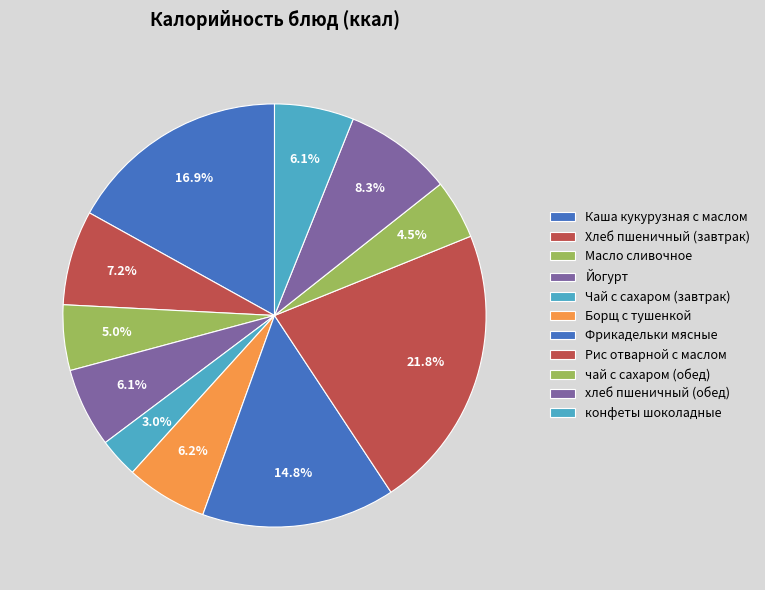

Rank the categories by value from lowest to highest.

Чай с сахаром (завтрак), чай с сахаром (обед), Масло сливочное, Йогурт, конфеты шоколадные, Борщ с тушенкой, Хлеб пшеничный (завтрак), хлеб пшеничный (обед), Фрикадельки мясные, Каша кукурузная с маслом, Рис отварной с маслом